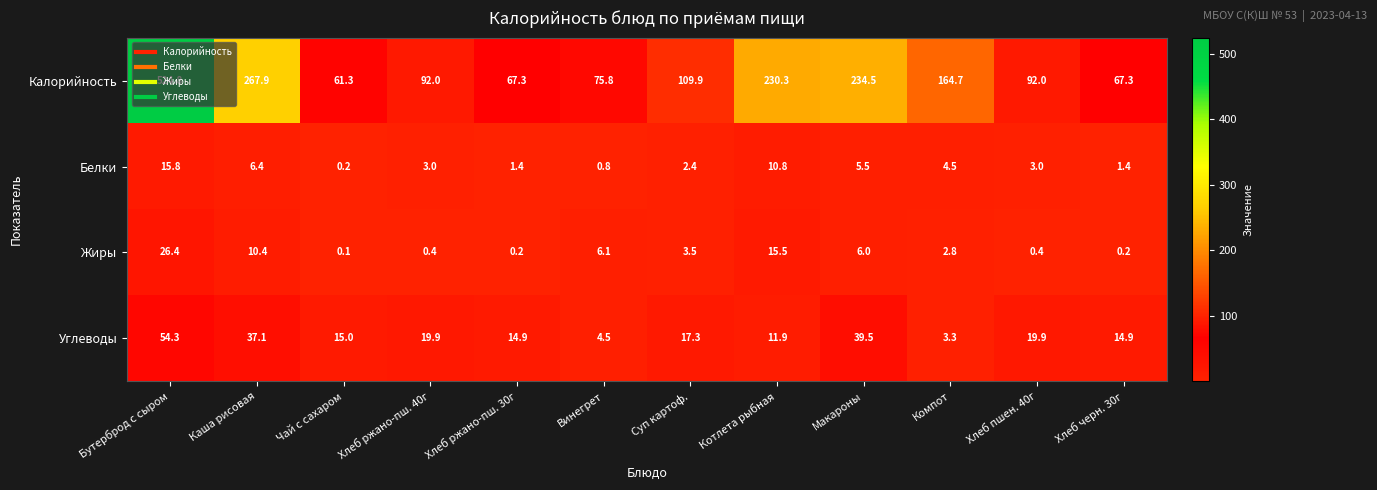

Count the number of categories in the chart.

12